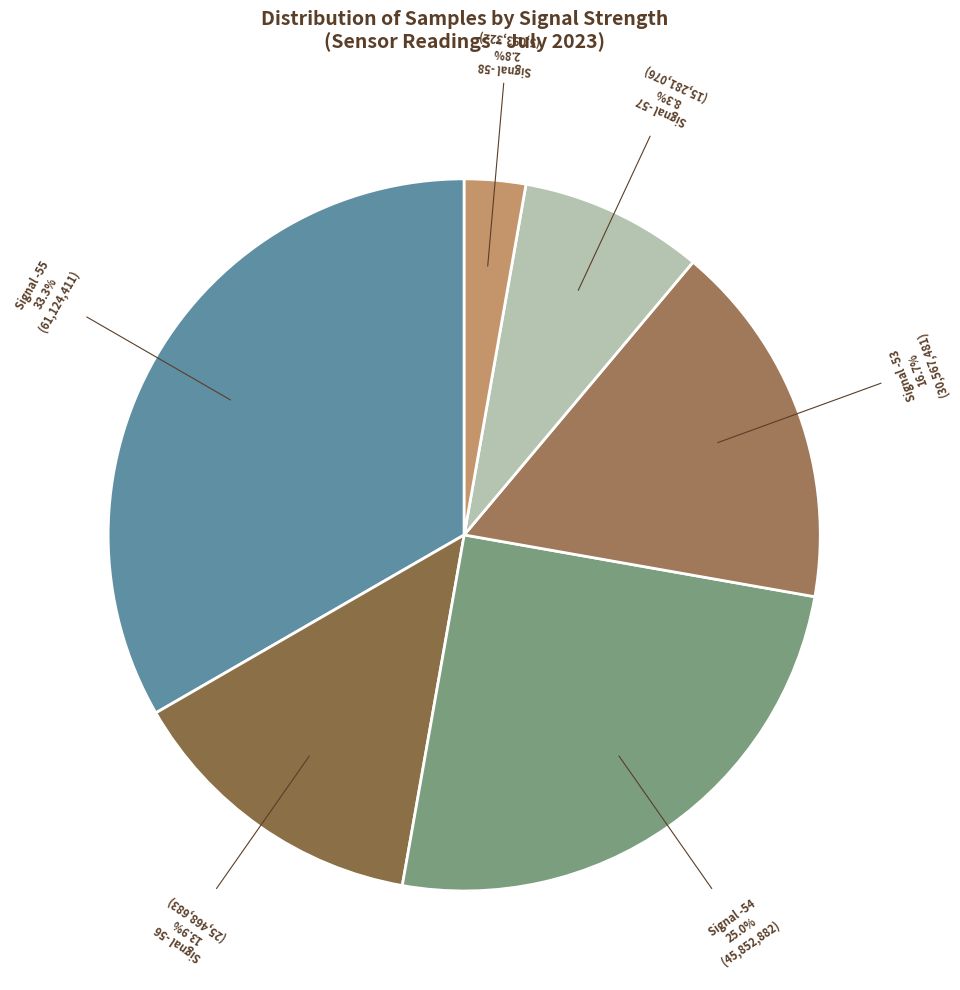

Is there any slice that represents more than half of the pie?

No